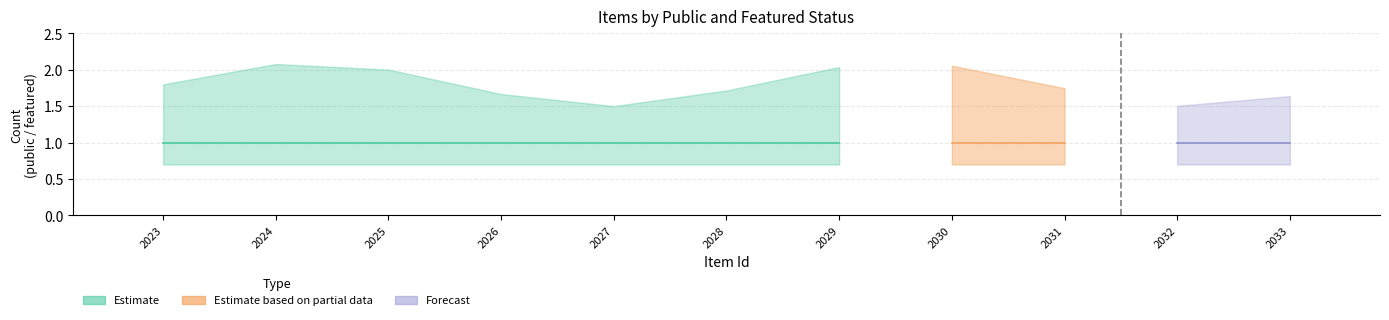

Between 2033 and 2027, which is larger?

2033